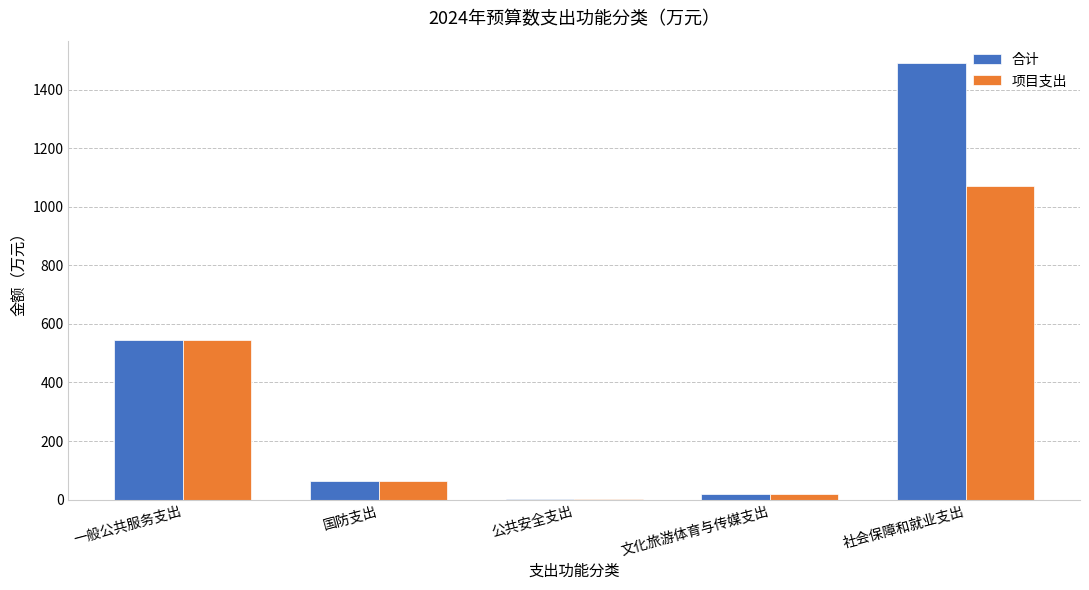

True or false: 合计 has a value of 545.4 at 一般公共服务支出.

True